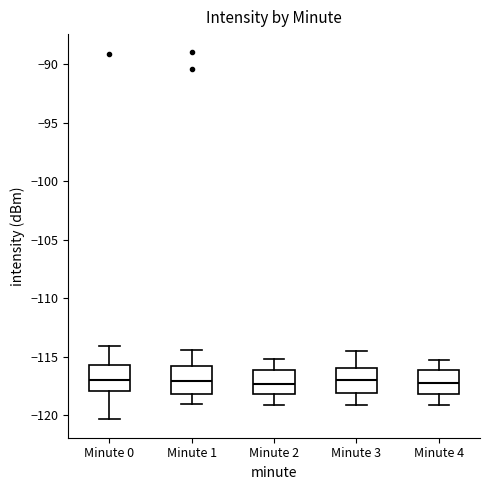

Reading left to right, transcribe this box plot: for each box, give where its median line is, the range the box spans, and where its two whiskers end, as read against the y-axis. The values are not printed on the chart, so give them approximately, as read against the axis.

Minute 0: median -117.0, box -118.0 to -115.5, whiskers -120.5 to -114.0
Minute 1: median -117.0, box -118.0 to -115.5, whiskers -119.0 to -114.5
Minute 2: median -117.5, box -118.0 to -116.0, whiskers -119.0 to -115.0
Minute 3: median -117.0, box -118.0 to -116.0, whiskers -119.0 to -114.5
Minute 4: median -117.0, box -118.0 to -116.0, whiskers -119.0 to -115.5